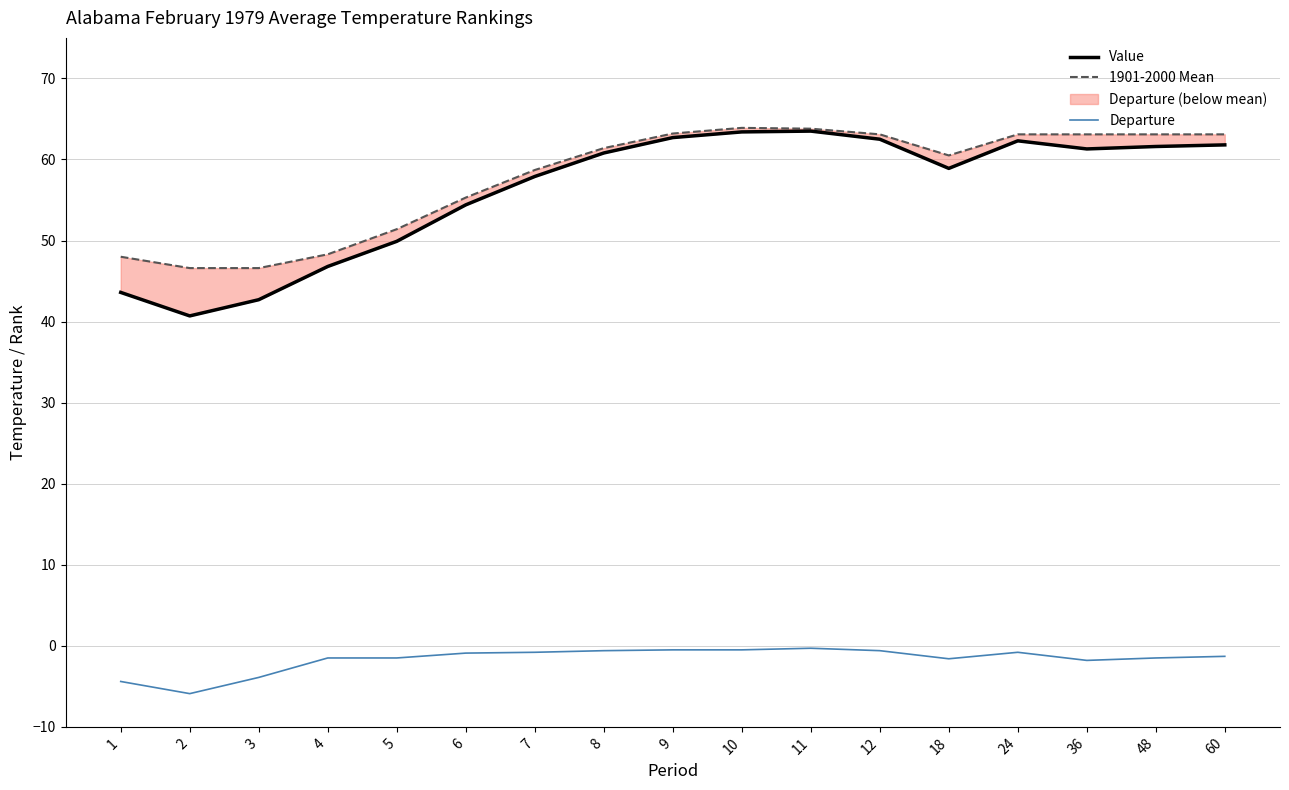

What is the difference between the maximum and minimum values in the Departure series?

5.6